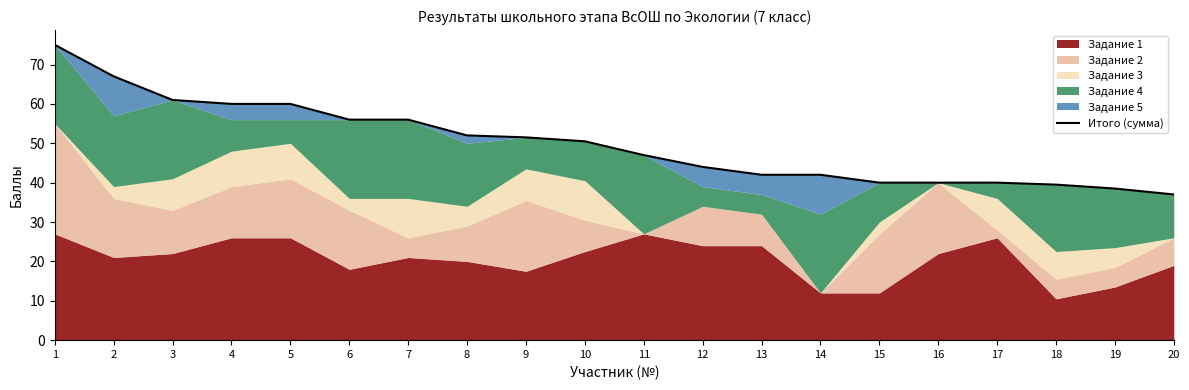

What is the maximum value shown in the chart?

75.0